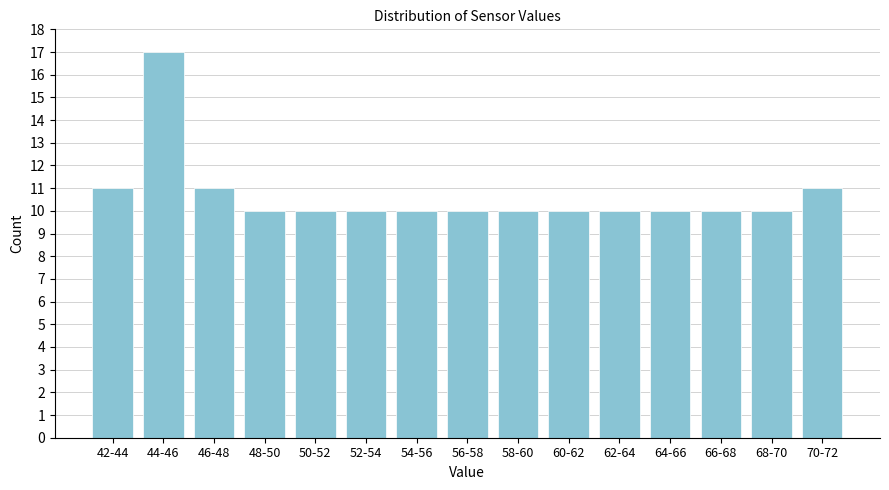

Reading right to left, transcribe all the data shown in this chart.

70-72=11	68-70=10	66-68=10	64-66=10	62-64=10	60-62=10	58-60=10	56-58=10	54-56=10	52-54=10	50-52=10	48-50=10	46-48=11	44-46=17	42-44=11